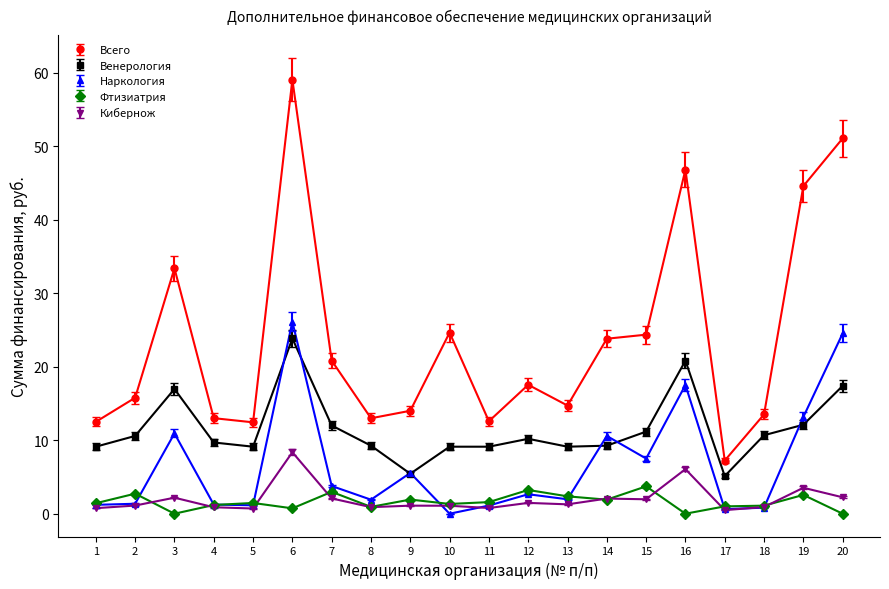

True or false: Наркология has a value of 1.9 at 8.

True